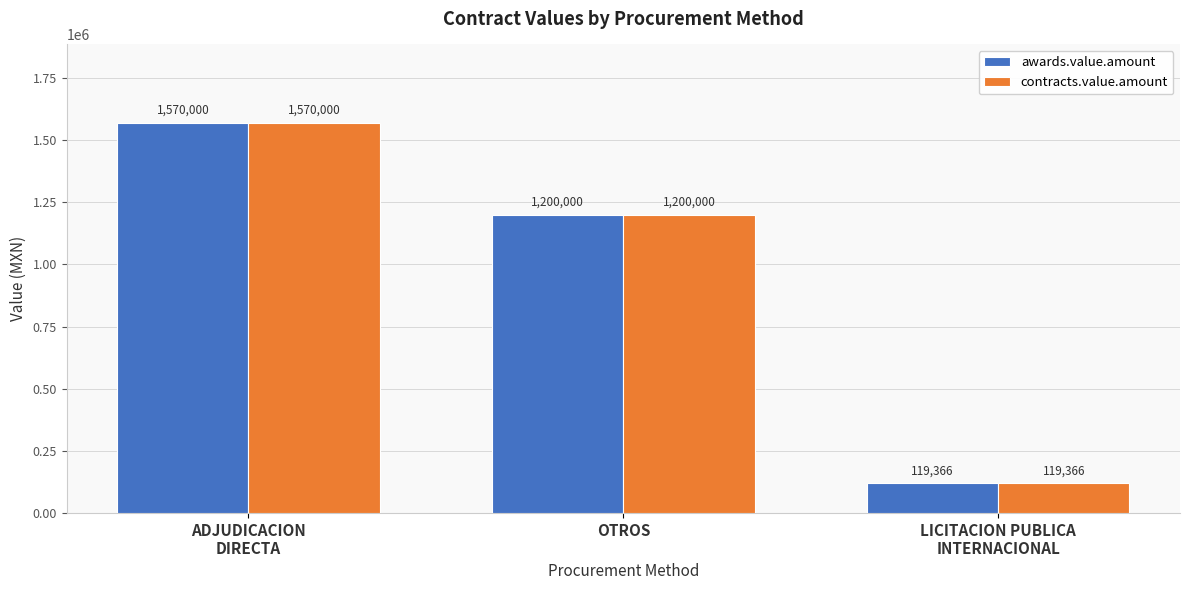

Which label corresponds to the largest value in the chart?

ADJUDICACION
DIRECTA